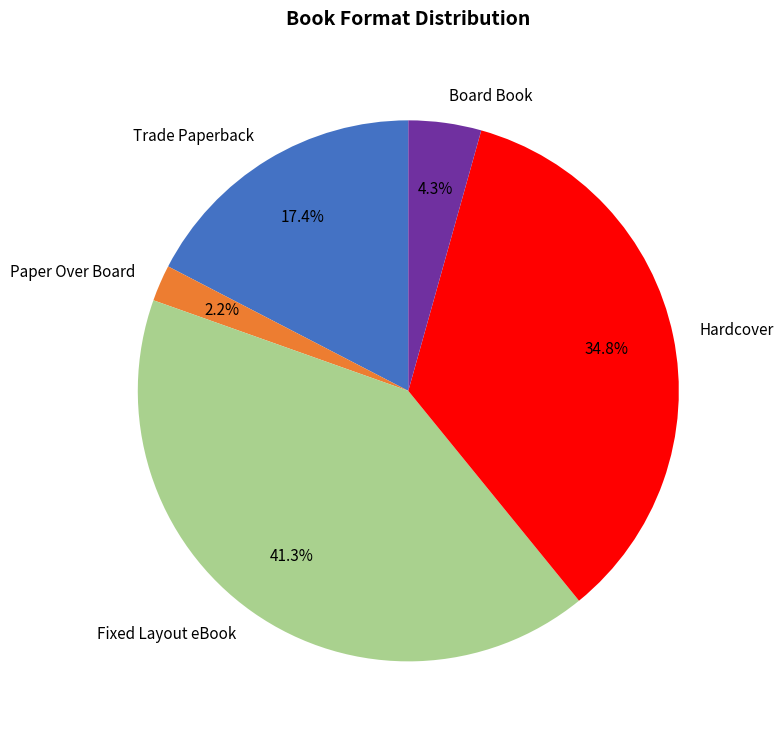

To the nearest percent, what portion does Paper Over Board represent?

2%